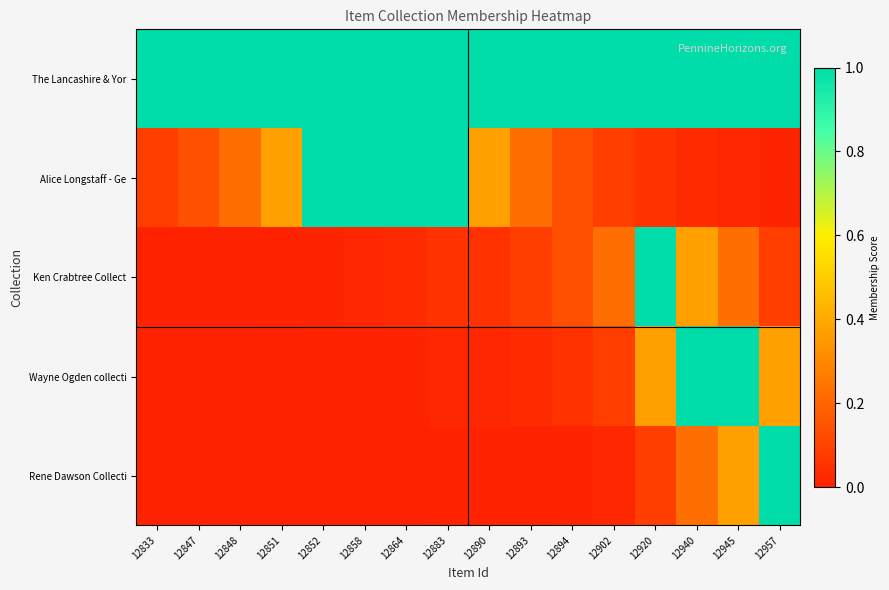

Reading left to right, extract all data points from this chart.

The Lancashire & Yor: 12833=1.0	12847=1.0	12848=1.0	12851=1.0	12852=1.0	12858=1.0	12864=1.0	12883=1.0	12890=1.0	12893=1.0	12894=1.0	12902=1.0	12920=1.0	12940=1.0	12945=1.0	12957=1.0
Alice Longstaff - Ge: 12833=0.1	12847=0.1	12848=0.2	12851=0.4	12852=1.0	12858=1.0	12864=1.0	12883=1.0	12890=0.4	12893=0.2	12894=0.1	12902=0.1	12920=0.0	12940=0.0	12945=0.0	12957=0.0
Ken Crabtree Collect: 12833=0.0	12847=0.0	12848=0.0	12851=0.0	12852=0.0	12858=0.0	12864=0.0	12883=0.0	12890=0.0	12893=0.1	12894=0.1	12902=0.2	12920=1.0	12940=0.4	12945=0.2	12957=0.1
Wayne Ogden collecti: 12833=0.0	12847=0.0	12848=0.0	12851=0.0	12852=0.0	12858=0.0	12864=0.0	12883=0.0	12890=0.0	12893=0.0	12894=0.0	12902=0.1	12920=0.4	12940=1.0	12945=1.0	12957=0.4
Rene Dawson Collecti: 12833=0.0	12847=0.0	12848=0.0	12851=0.0	12852=0.0	12858=0.0	12864=0.0	12883=0.0	12890=0.0	12893=0.0	12894=0.0	12902=0.0	12920=0.1	12940=0.2	12945=0.4	12957=1.0